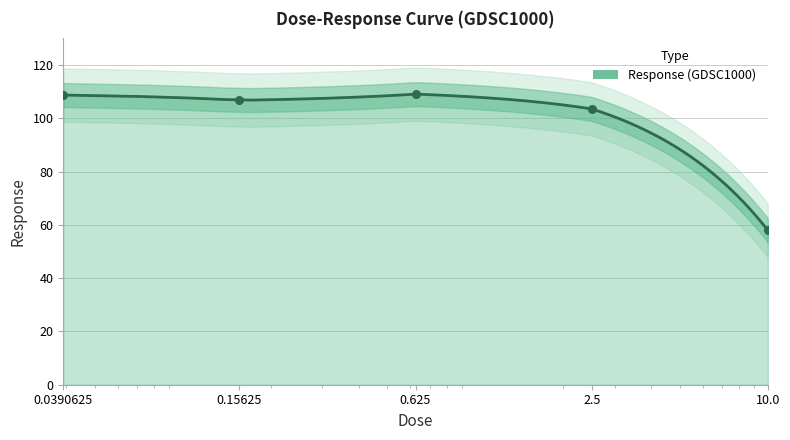

Approximately how many times larger is the value at 0.15625 compared to 0.0390625?

1.0